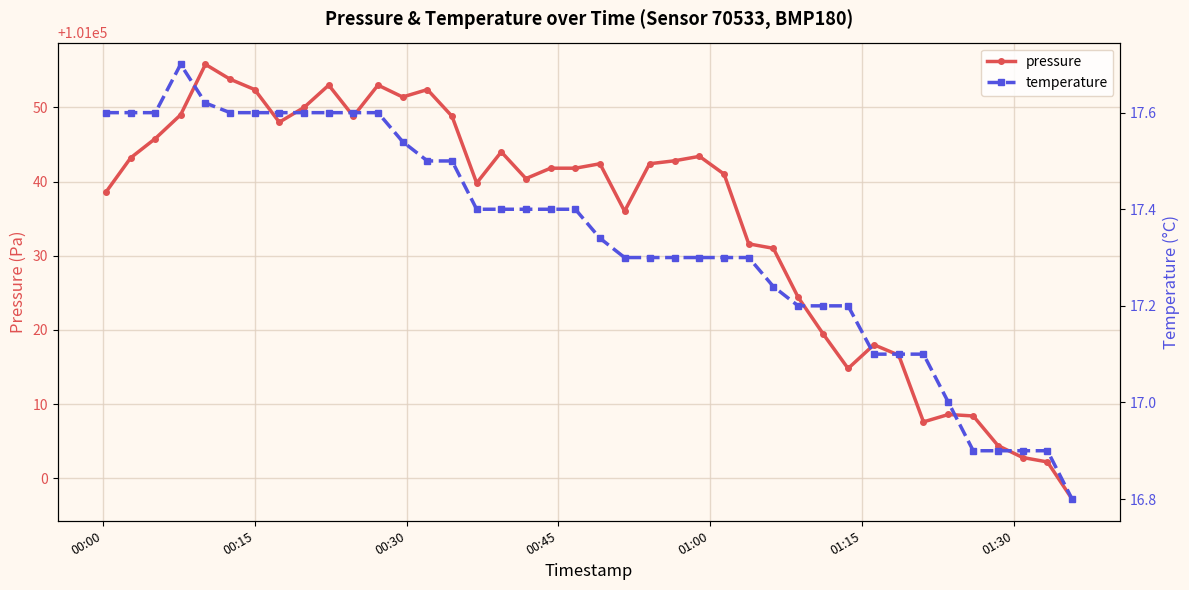

What is the difference between the maximum and minimum values in the pressure series?

58.6